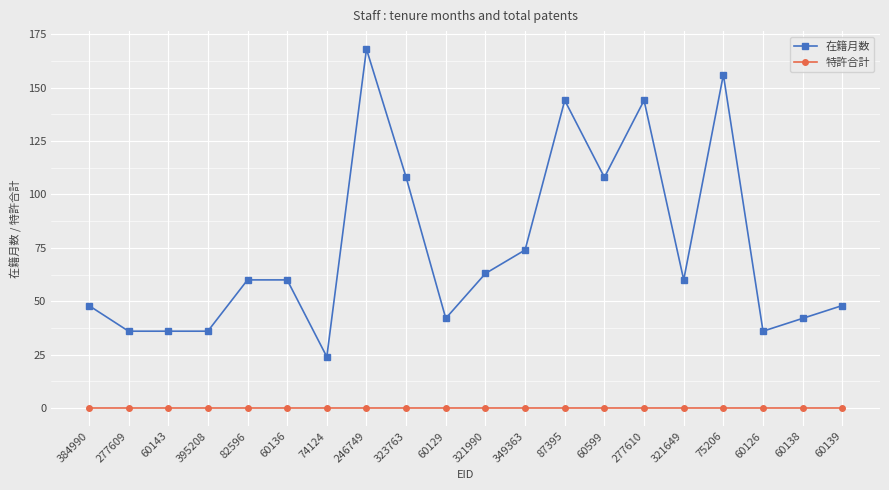

What is the label of the 20th point from the left?

60139